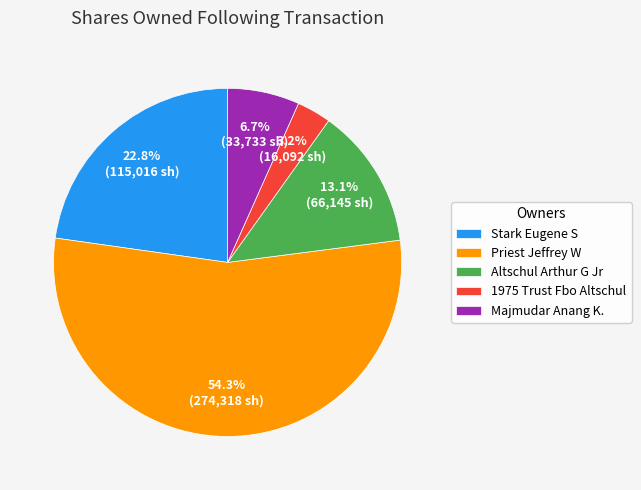

What is the smallest slice in the pie chart?

1975 Trust Fbo Altschul